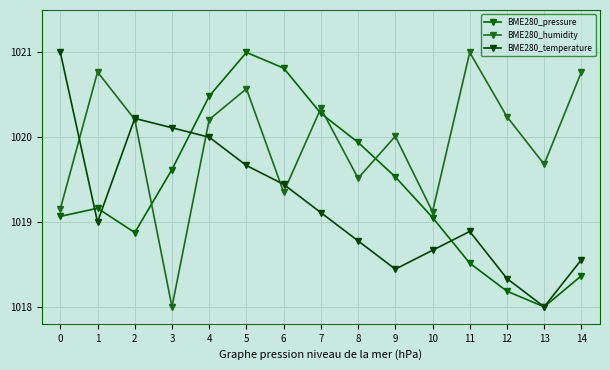

Which category has the highest value across all series?

5